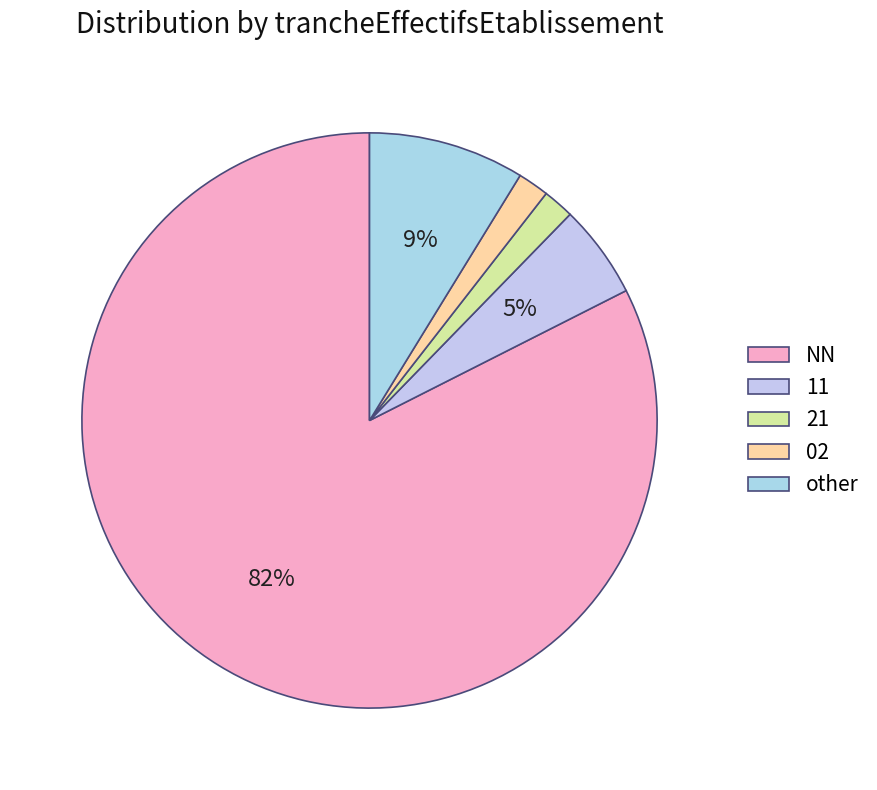

Approximately how many times larger is the value at NN compared to 11?

15.7